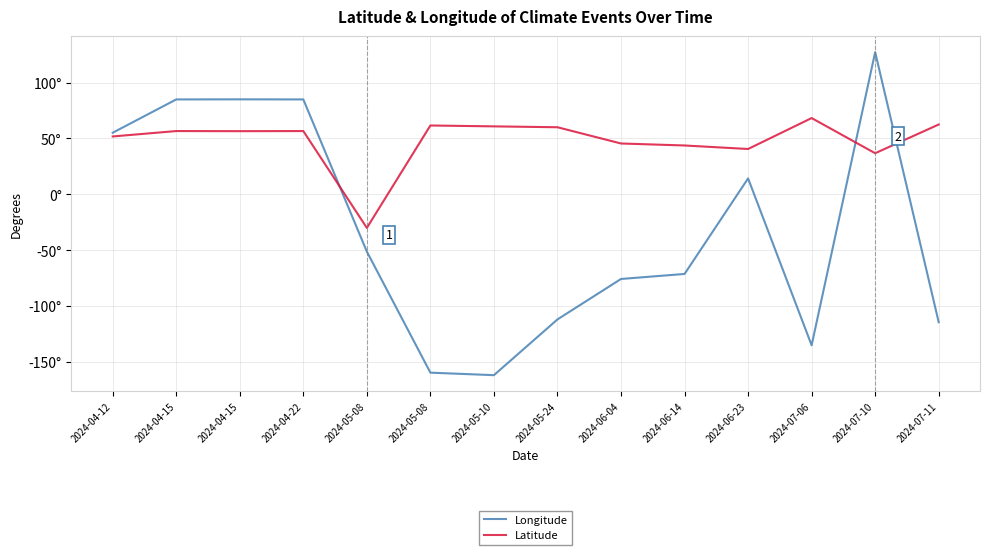

What are all the series names shown in the legend?

Longitude, Latitude